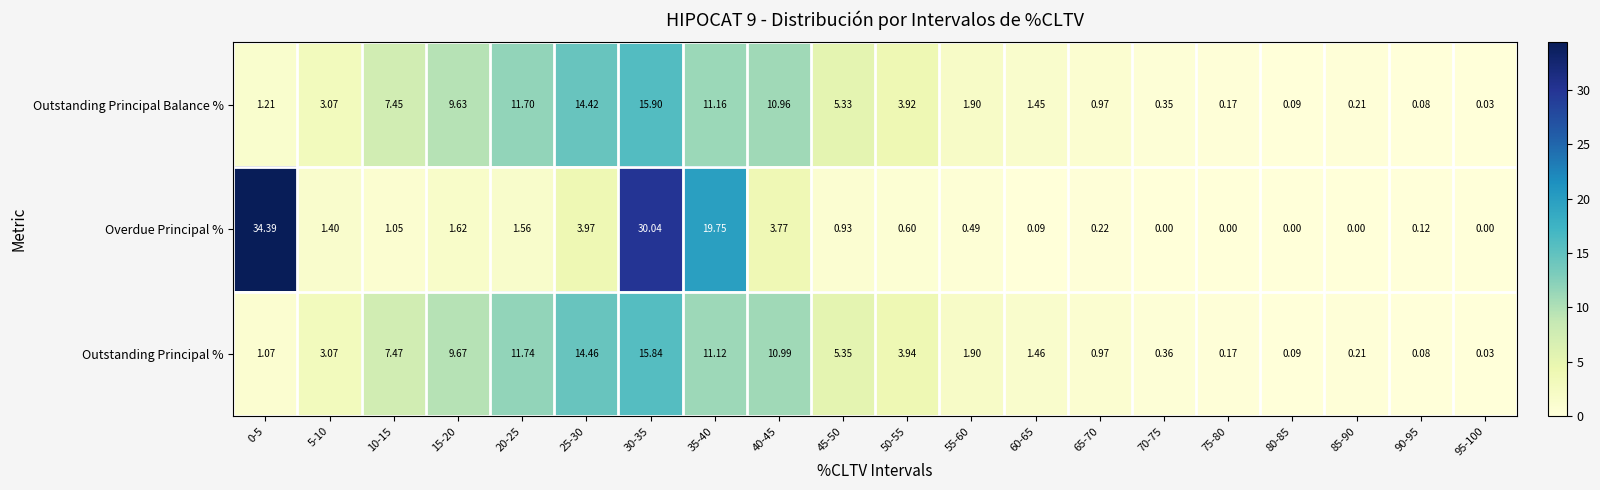

List the series in order of their peak value, lowest first.

Outstanding Principal %, Outstanding Principal Balance %, Overdue Principal %